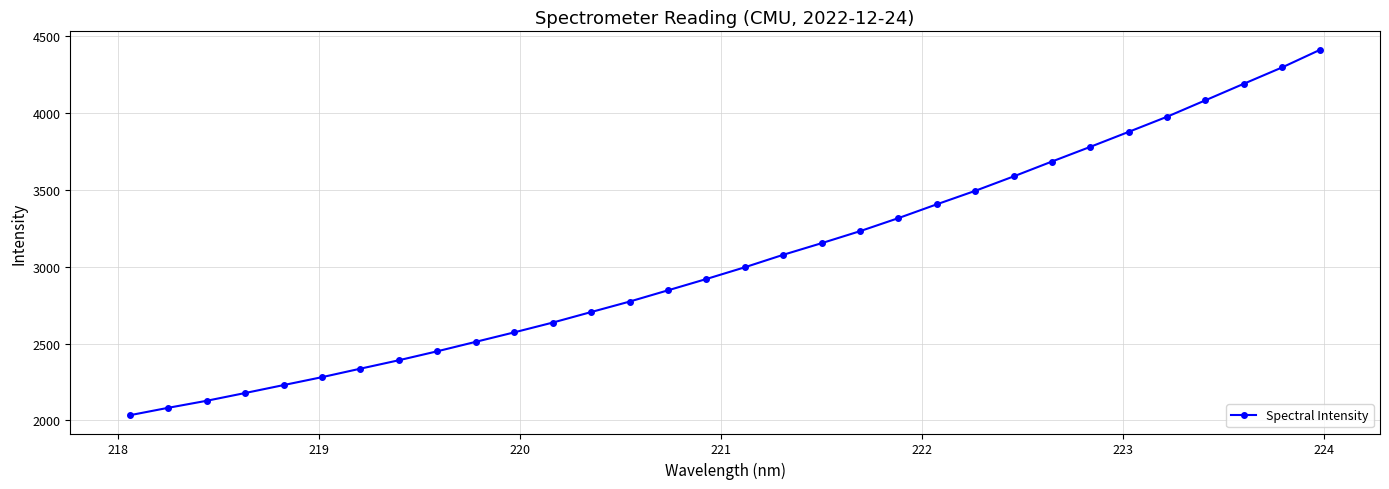

What is the minimum value shown in the chart?

2033.9